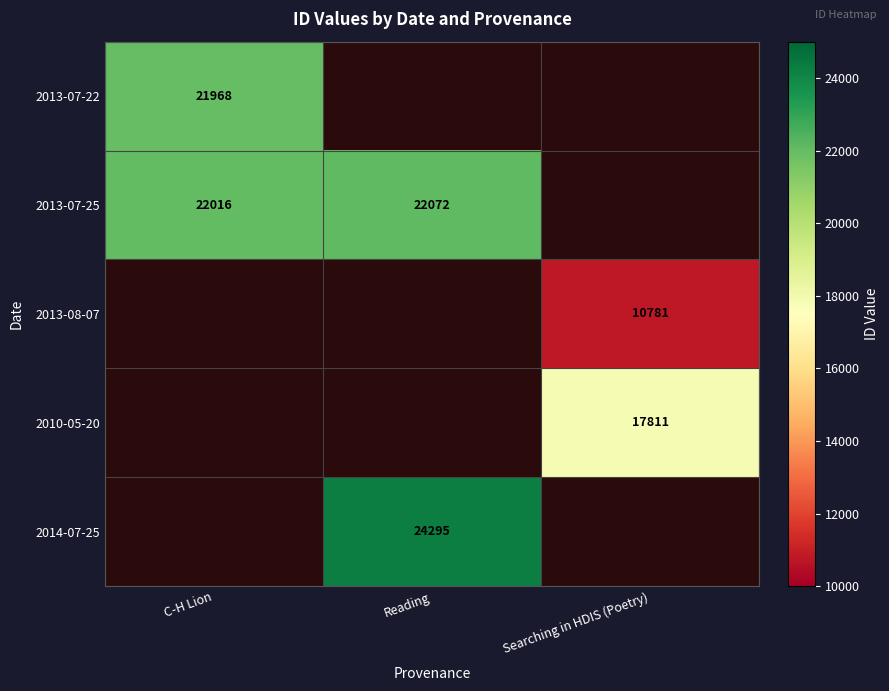

True or false: 2013-07-25 has a value of 22016 at C-H Lion.

True